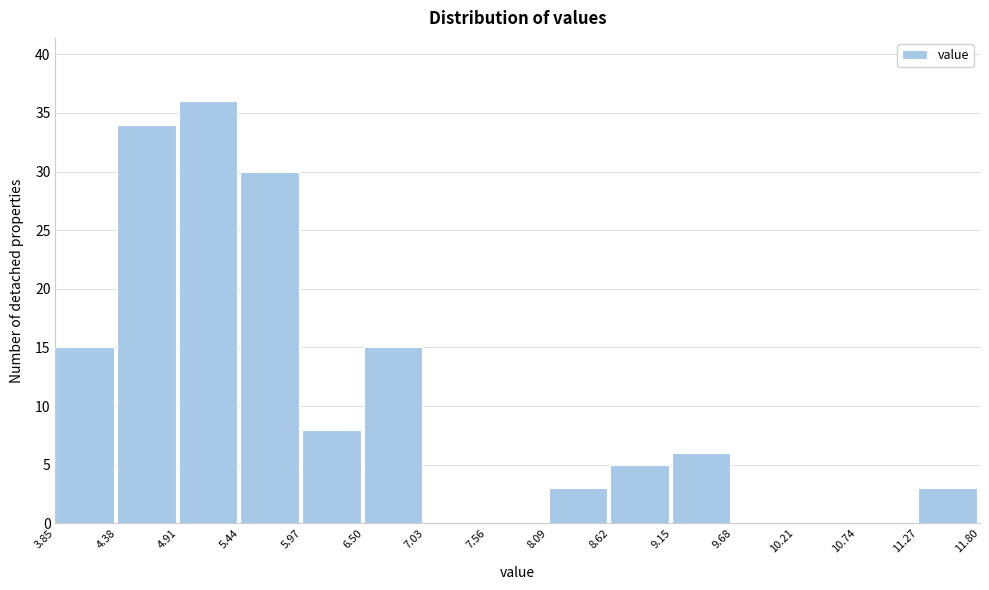

What is the height of the bar covering 8.09 to 8.62 on the x-axis? The values are not printed on the chart, so give them approximately, as read against the axis.

3